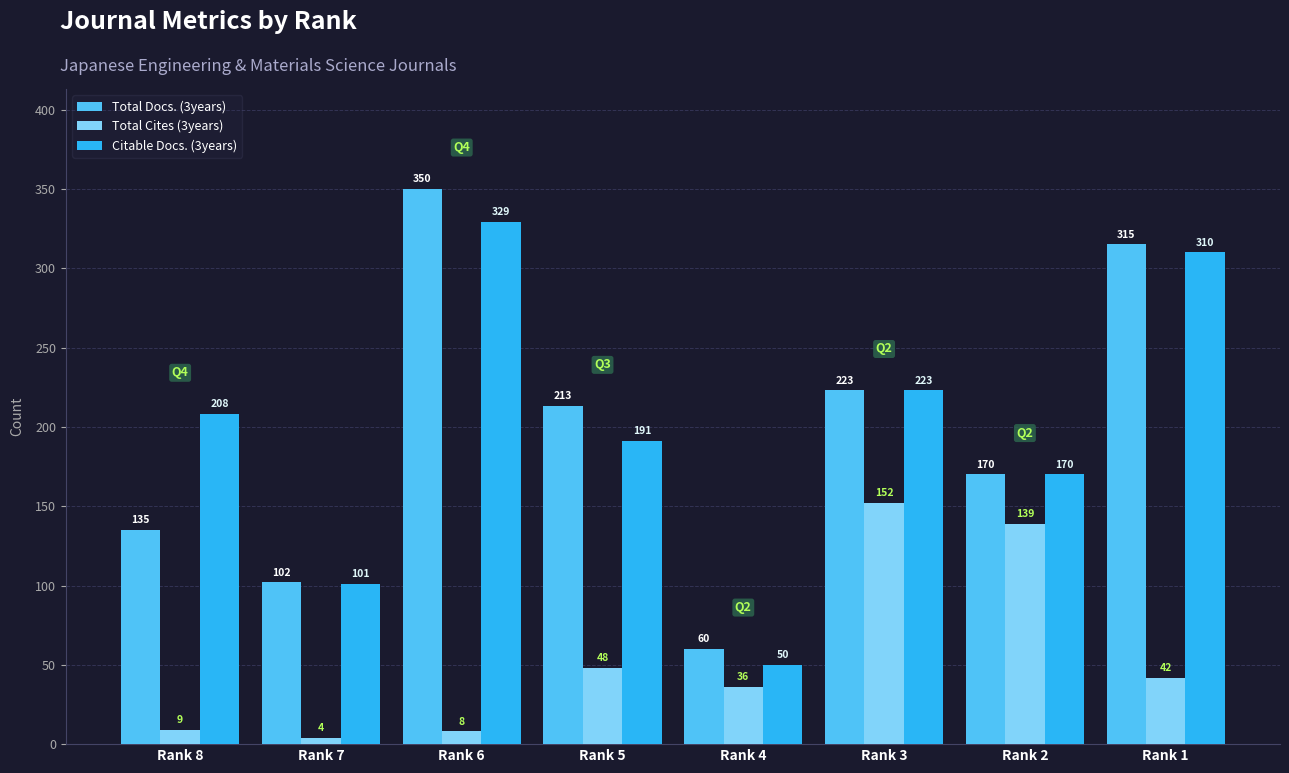

What is the difference between the highest and lowest values at Rank 4?

24